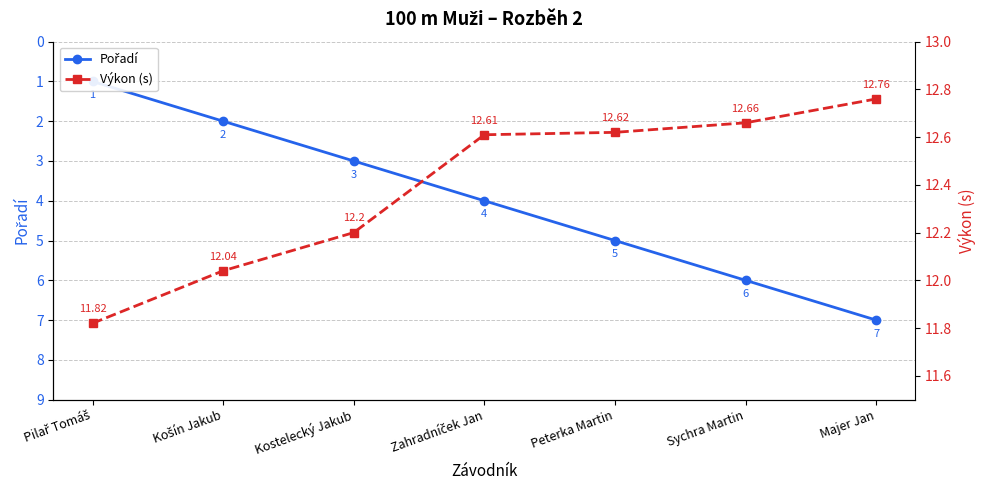

What is the sum of all Pořadí values?

28.0